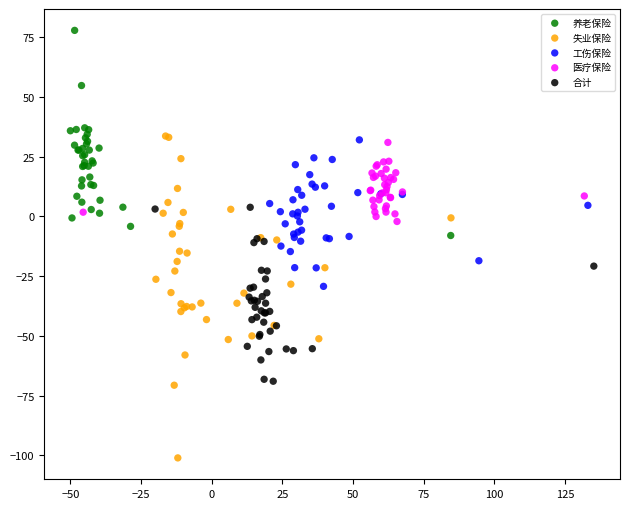

Which series reaches the minimum Y coordinate?

失业保险